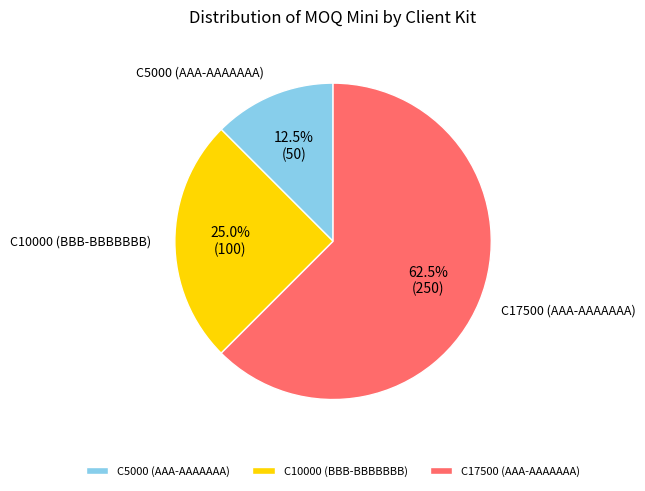

To the nearest percent, what percentage of the pie is C10000 (BBB-BBBBBBB)?

25%